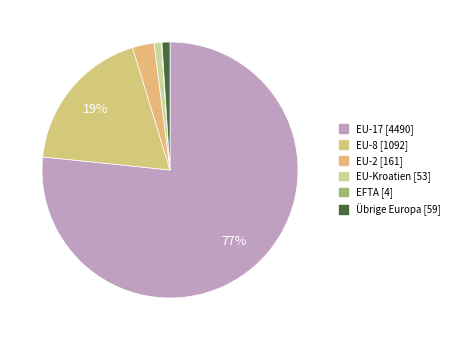

Combined, what portion of the pie is EU-8 and EU-17?

95.3%